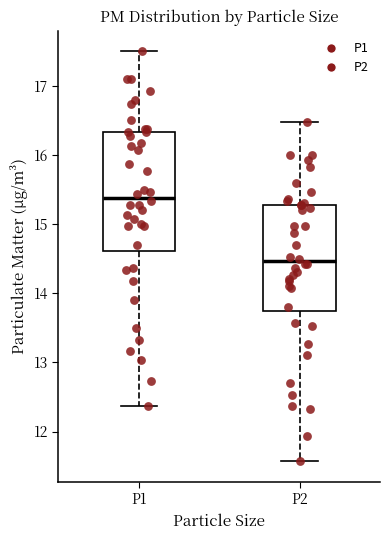

Where does the upper whisker of the box for P2 end on the y-axis? The values are not printed on the chart, so give them approximately, as read against the axis.

16.5